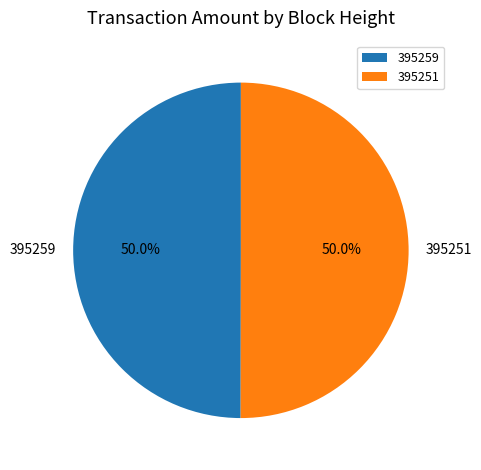

Combined, do 395251 and 395259 account for over 50%?

Yes